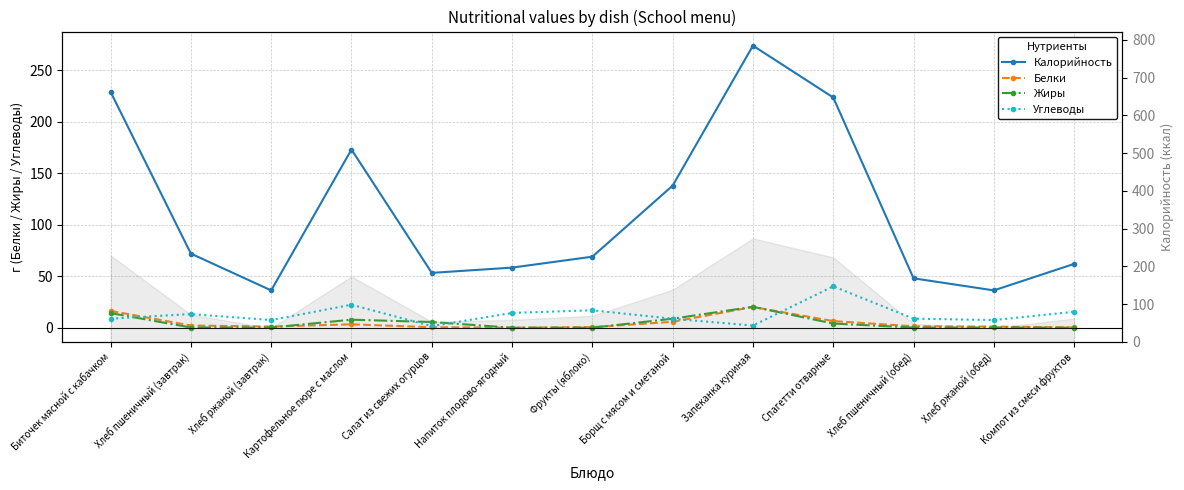

Is the value of Углеводы at Хлеб пшеничный (завтрак) greater than the value of Жиры at Борщ с мясом и сметаной?

Yes